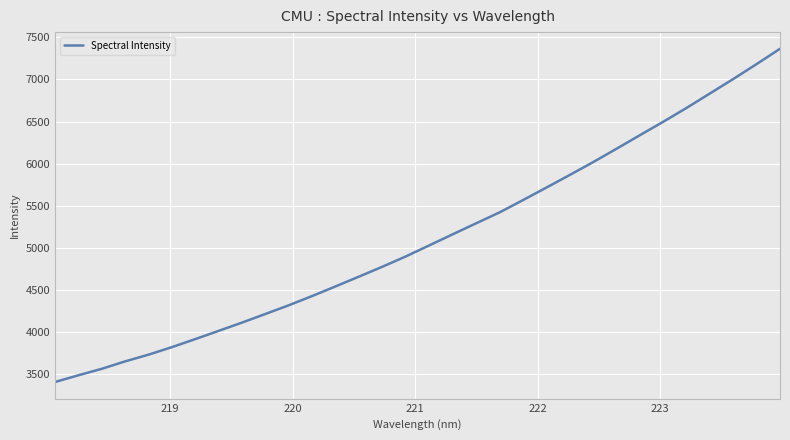

What is the difference between the maximum and minimum values?

3956.5